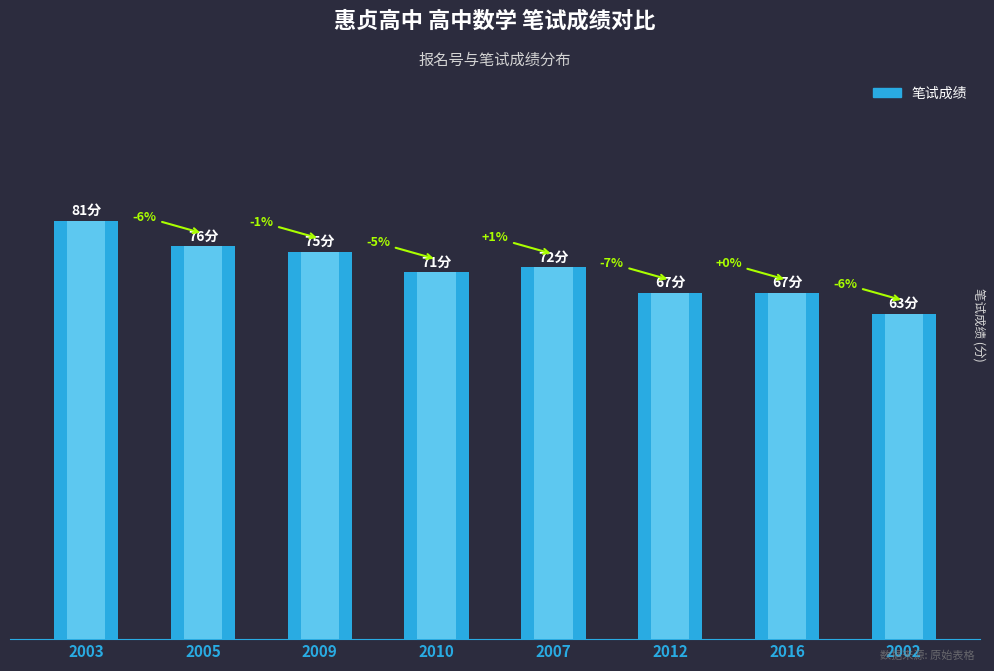

What is the difference between the maximum and second lowest values?

14